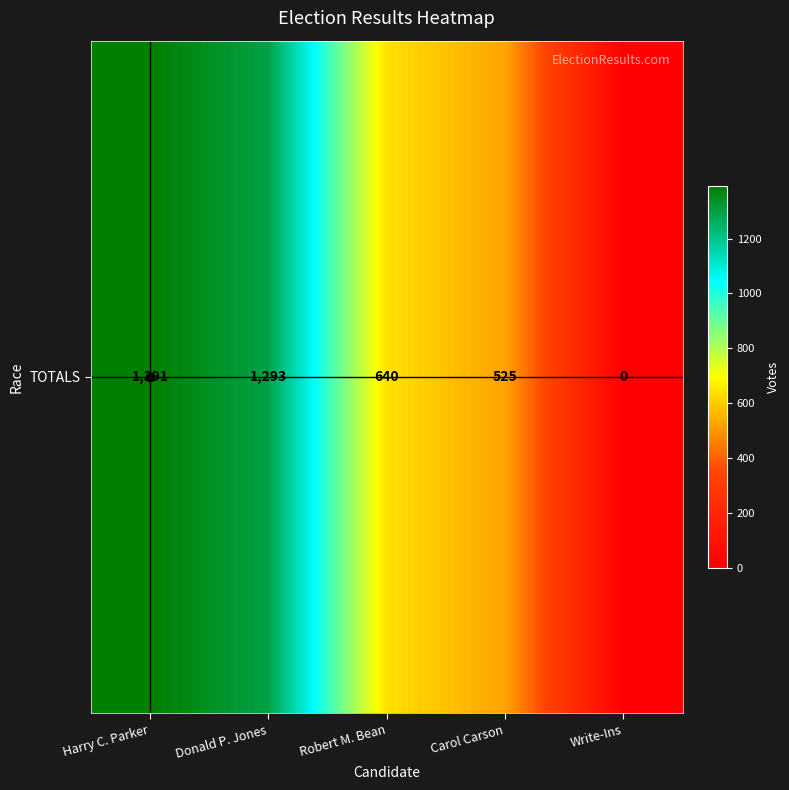

Reading left to right, list all the values displayed in this chart.

Harry C. Parker=1391	Donald P. Jones=1293	Robert M. Bean=640	Carol Carson=525	Write-Ins=0